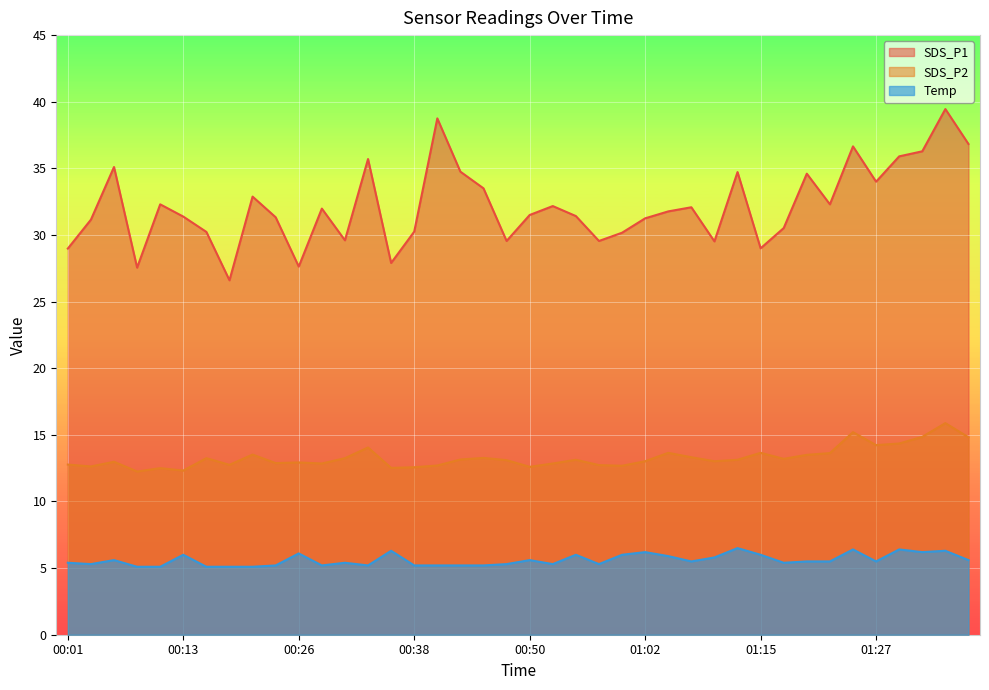

True or false: SDS_P2 has a value of 23.6 at 01:32.

False